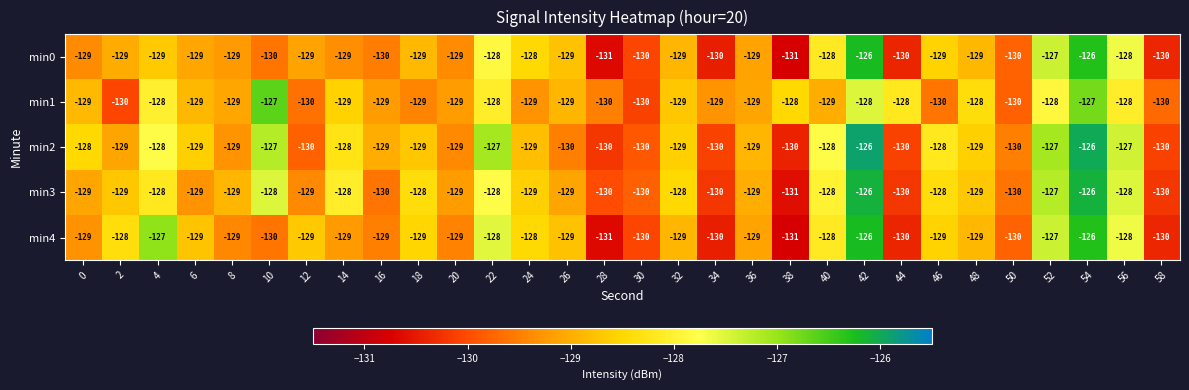

What is the spread (max minus min) of values at 36?

0